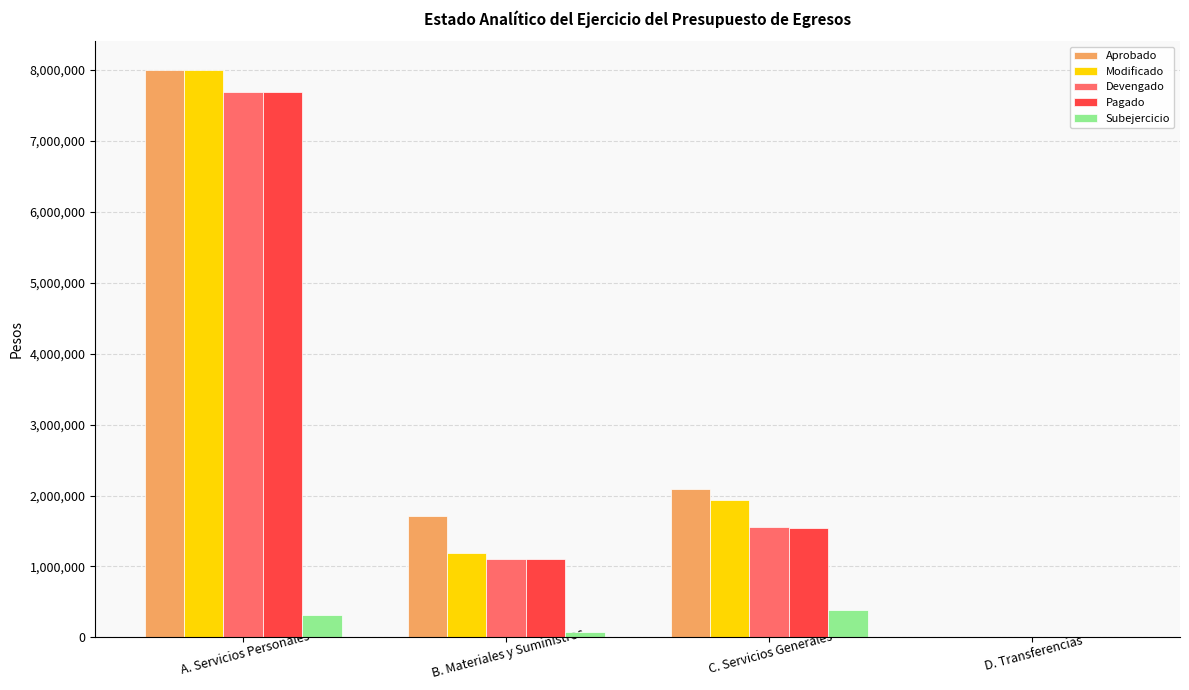

The value of Pagado at C. Servicios Generales is 1542459. True or false?

True